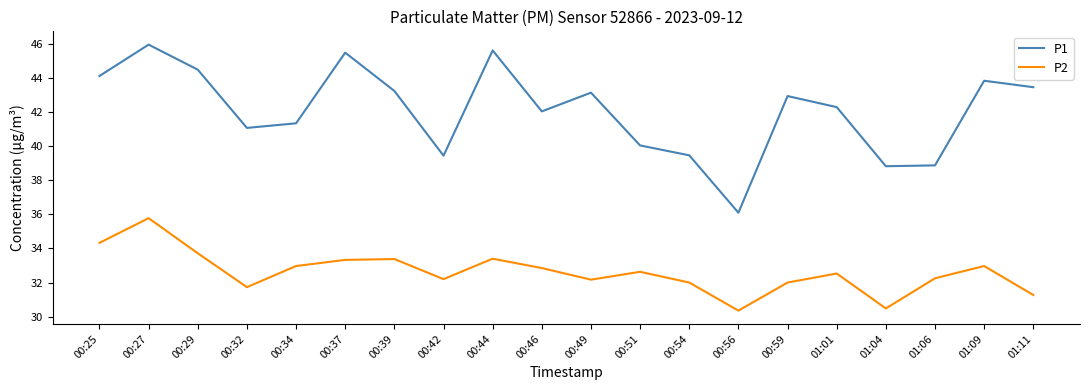

Rank the series at 00:56 from lowest to highest value.

P2, P1